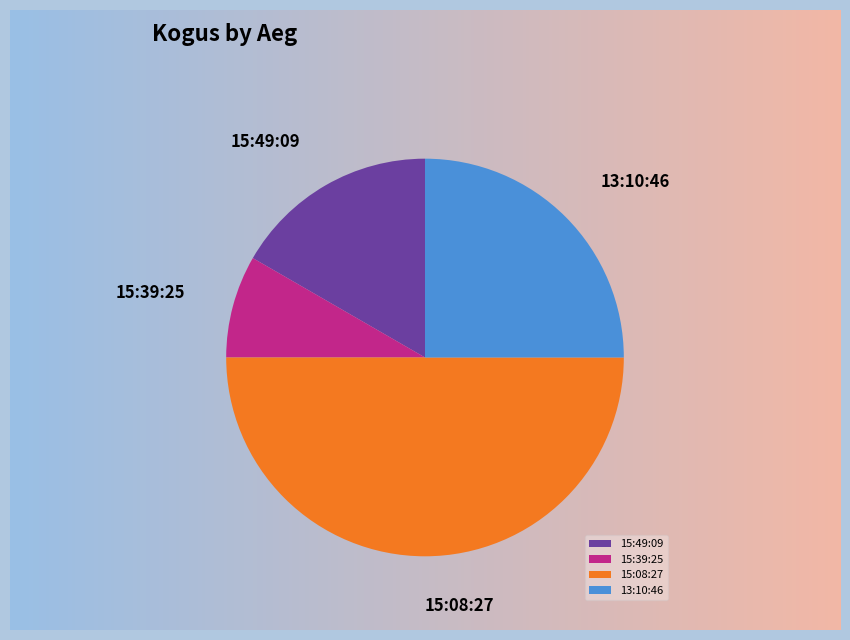

Does 15:49:09 account for over 50% of the chart?

No